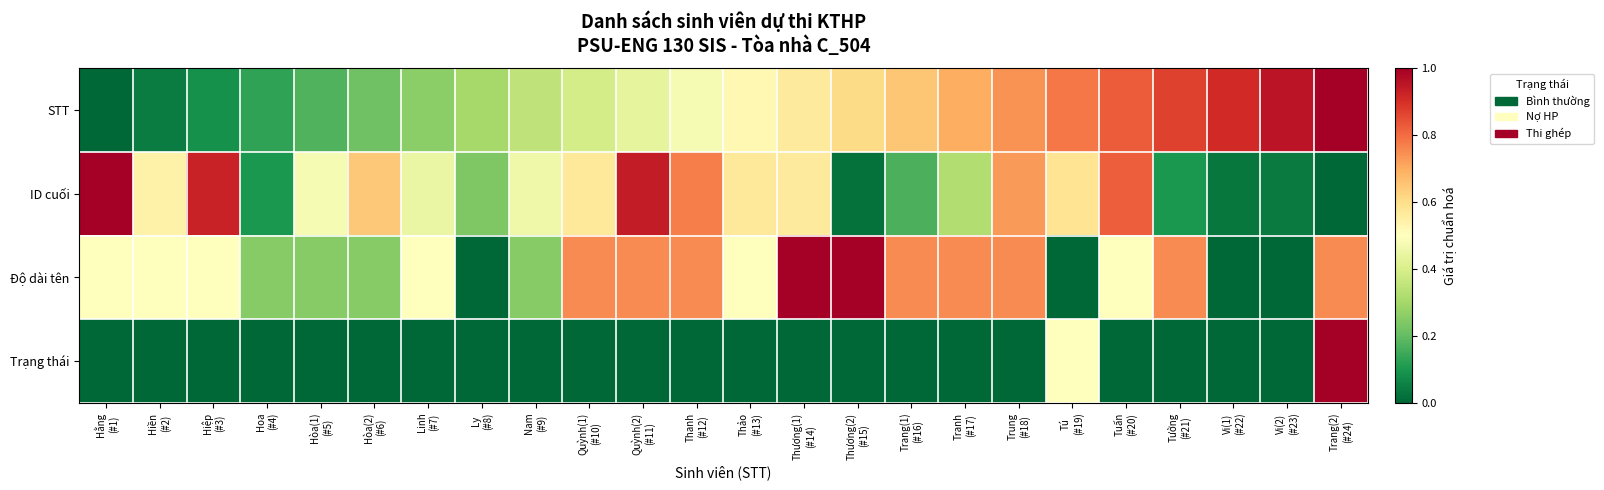

Which series changed the most between Thương(1) (#14) and Trang(2) (#24)?

Trạng thái